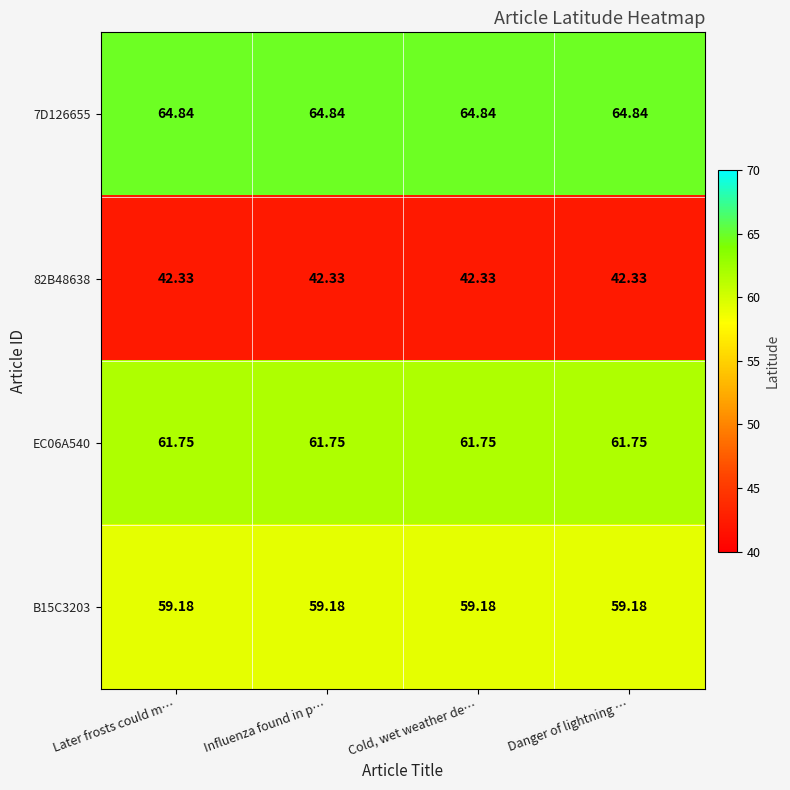

Is the value of 82B48638 at Later frosts could m… greater than the value of B15C3203 at Influenza found in p…?

No